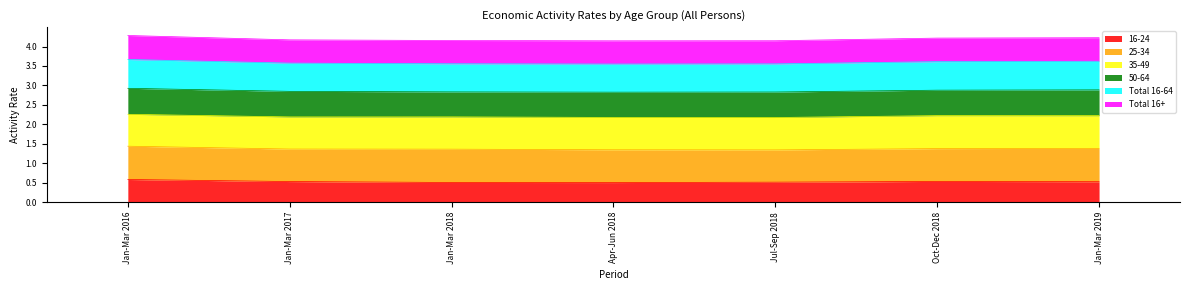

True or false: 16-24 has a value of 0.5 at Jan-Mar 2017.

True